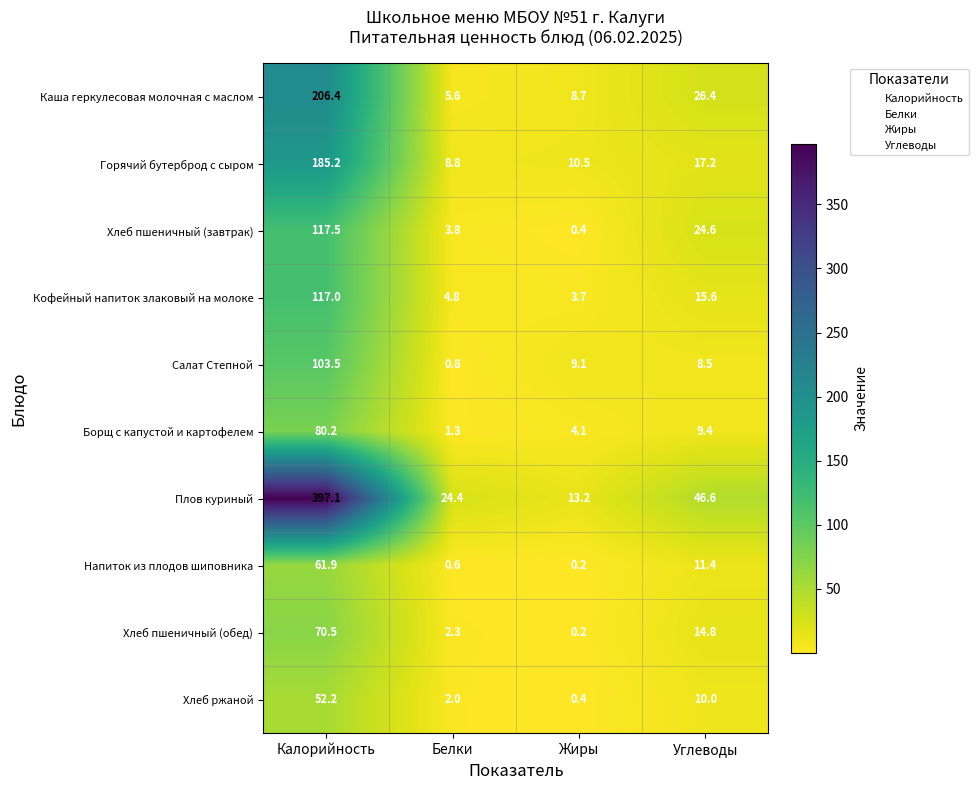

Which label corresponds to the smallest value in the chart?

Жиры